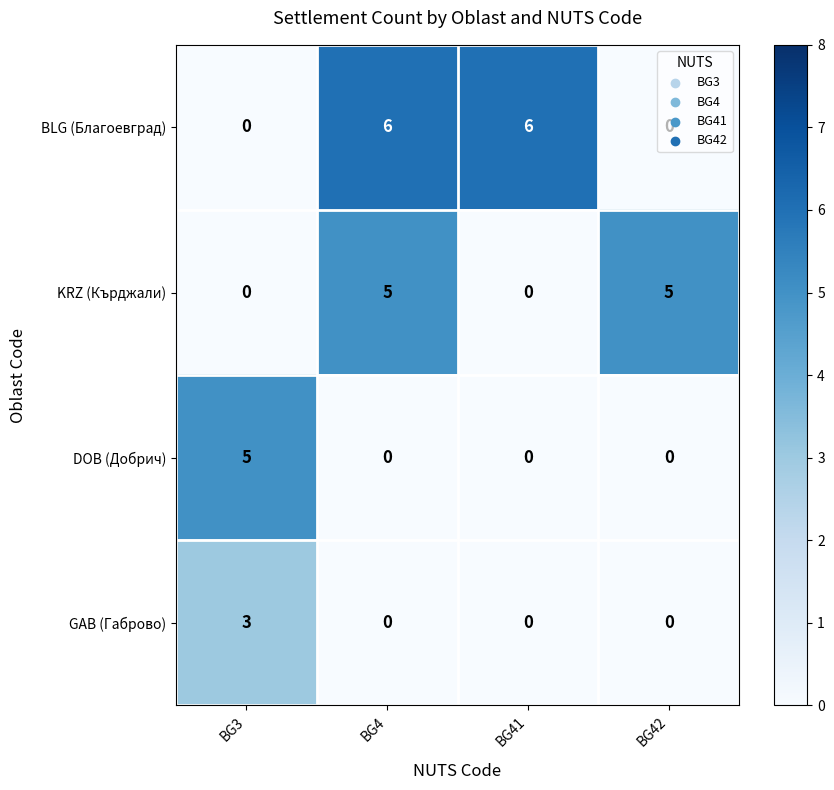

Is it true that DOB (Добрич) equals 0 at BG4?

True